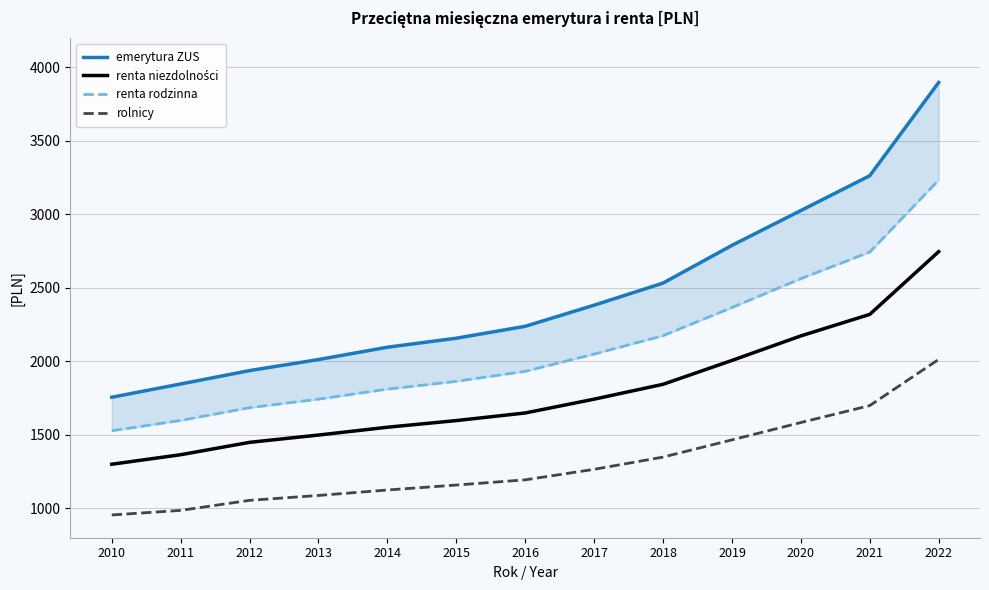

At which category is the sum across all series the highest?

2022